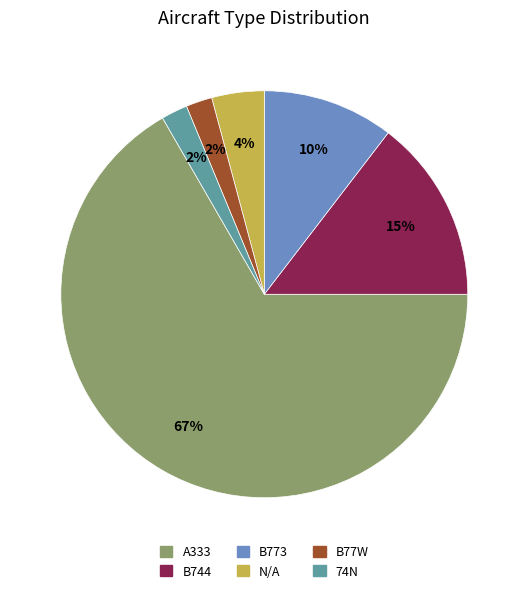

Is N/A the majority of the pie?

No